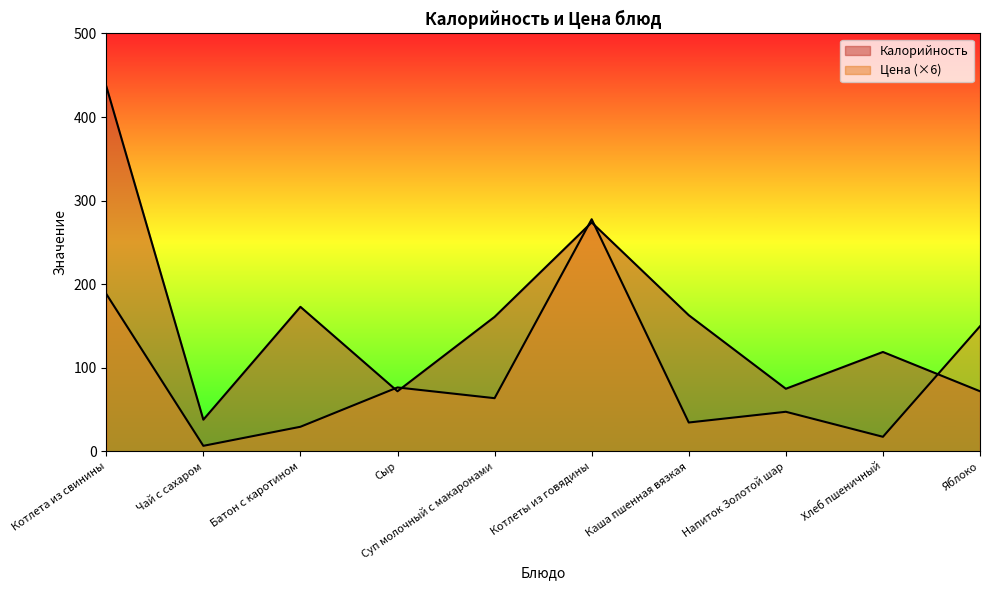

What is the average value of the Калорийность series?

158.4